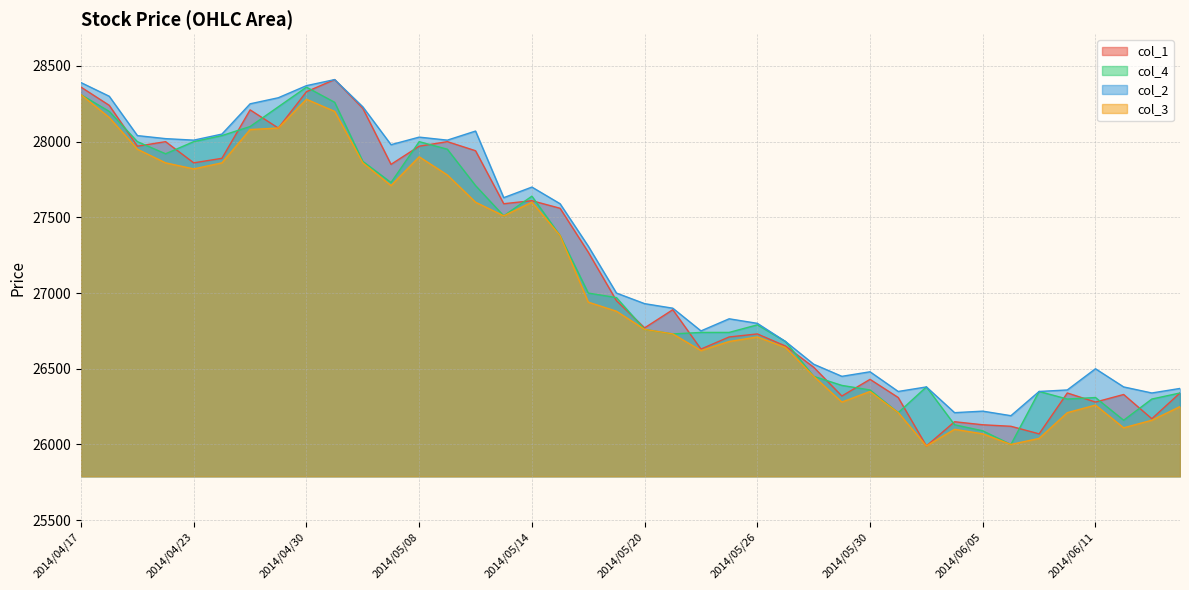

Which label corresponds to the largest value in the chart?

2014/05/01